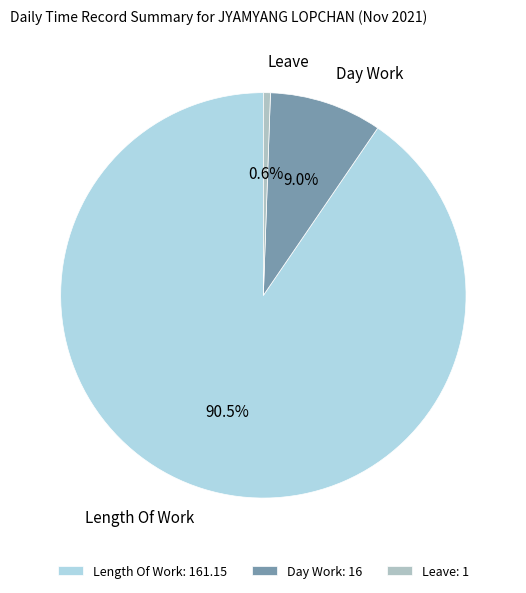

How many slices are in this pie chart?

3